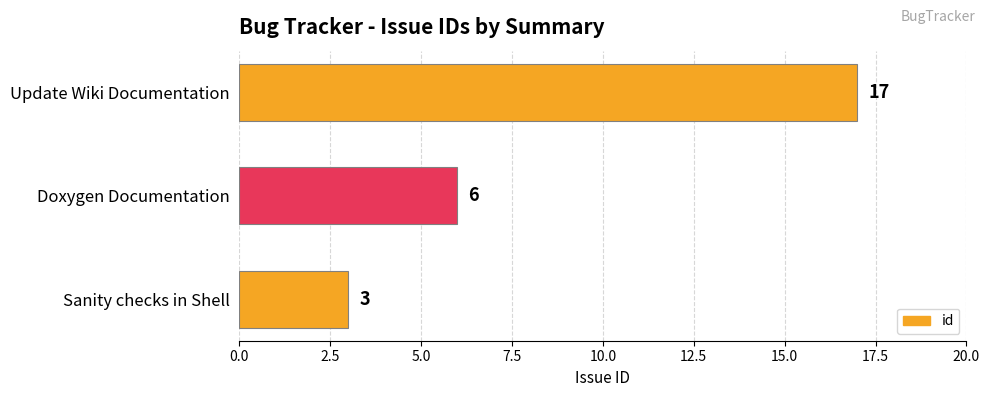

What is the difference between the maximum and second lowest values?

11